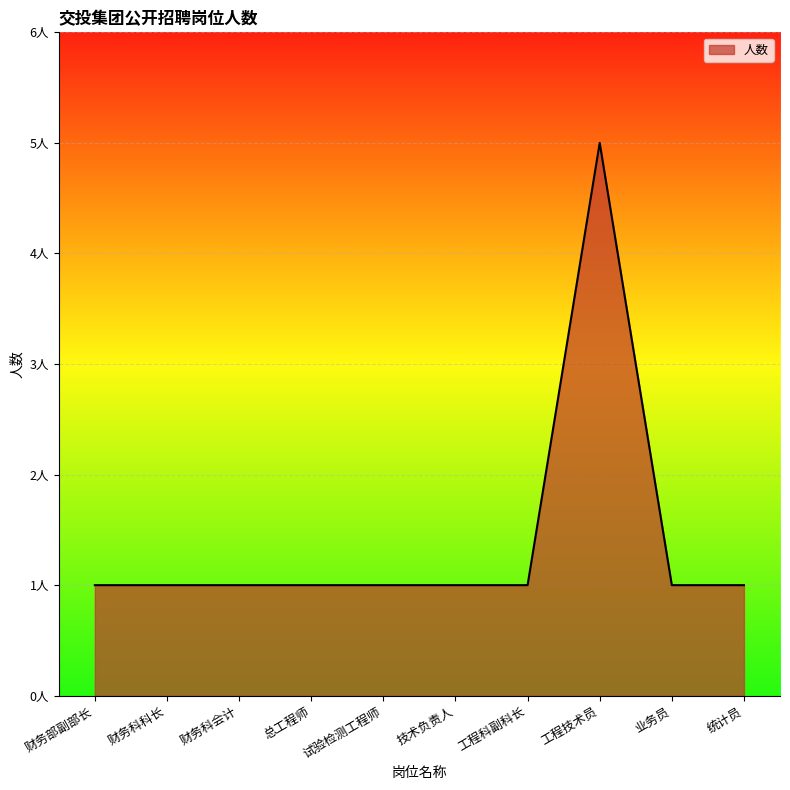

Does the chart display data point markers on the line(s)?

No